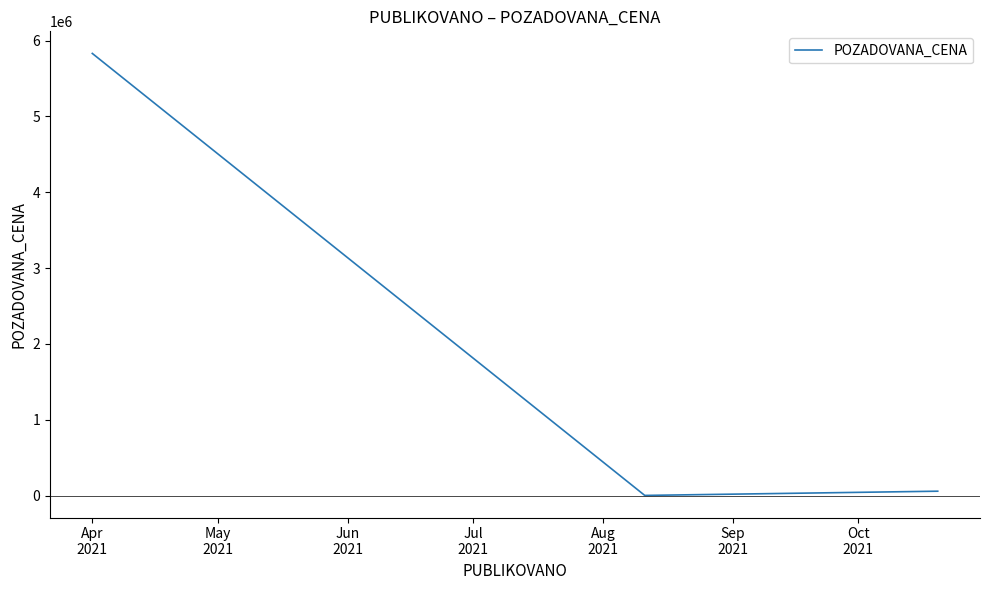

What is the greatest value displayed?

5830000